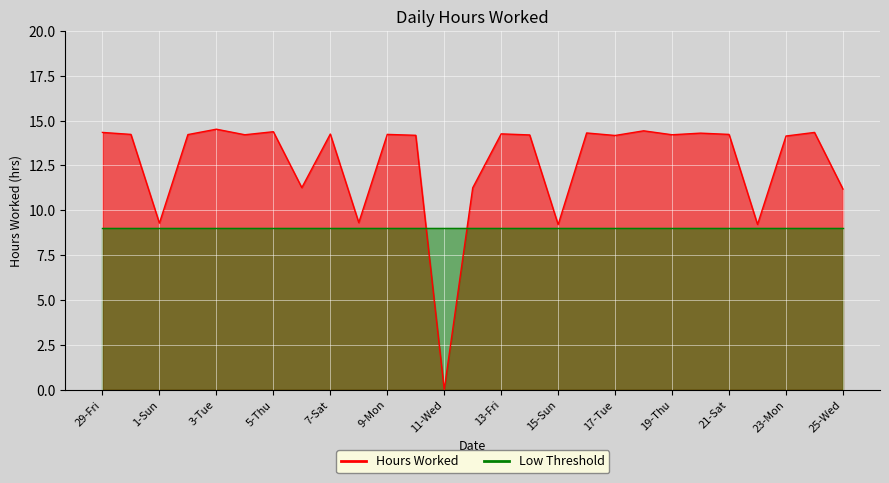

True or false: the data shows 11.2 at 25-Wed.

True